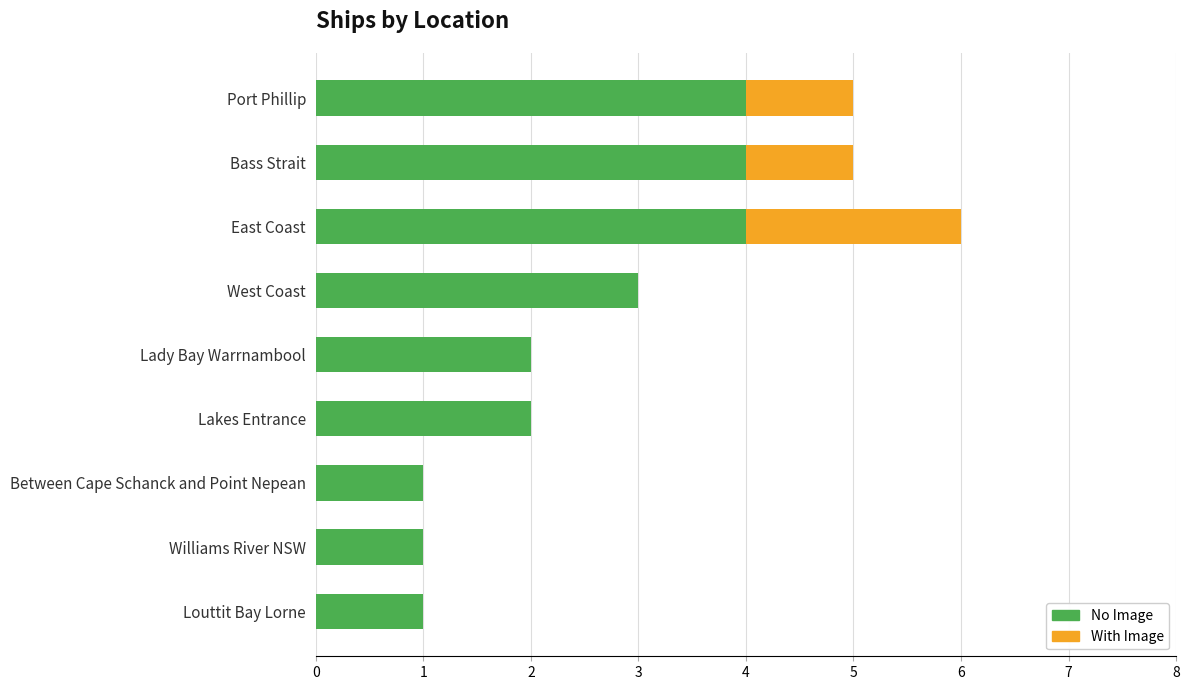

What is the sum of the No Image values at Williams River NSW and Lakes Entrance?

3